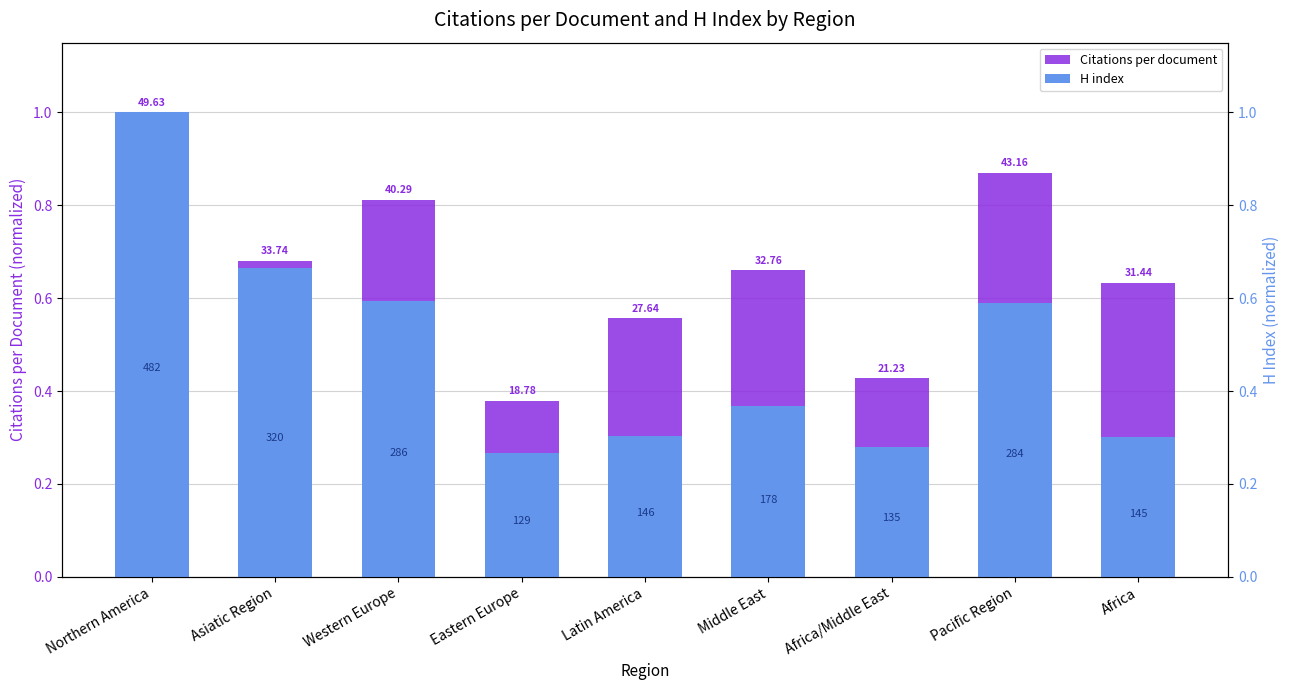

What is the sum of all H index values?

4.4